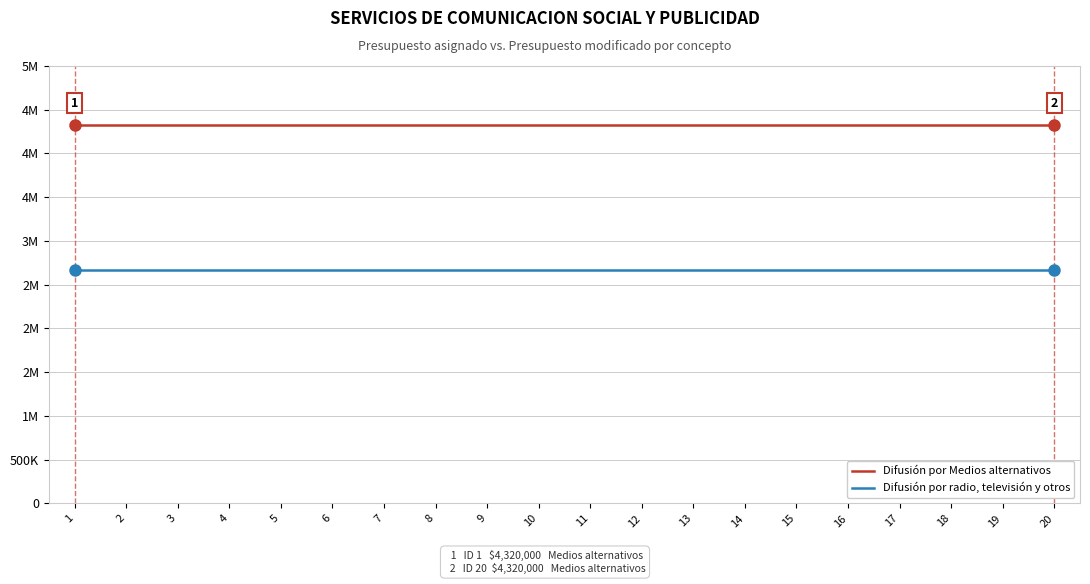

Rank the categories by Difusión por Medios alternativos value from lowest to highest.

1, 2, 3, 4, 5, 6, 7, 8, 9, 10, 11, 12, 13, 14, 15, 16, 17, 18, 19, 20